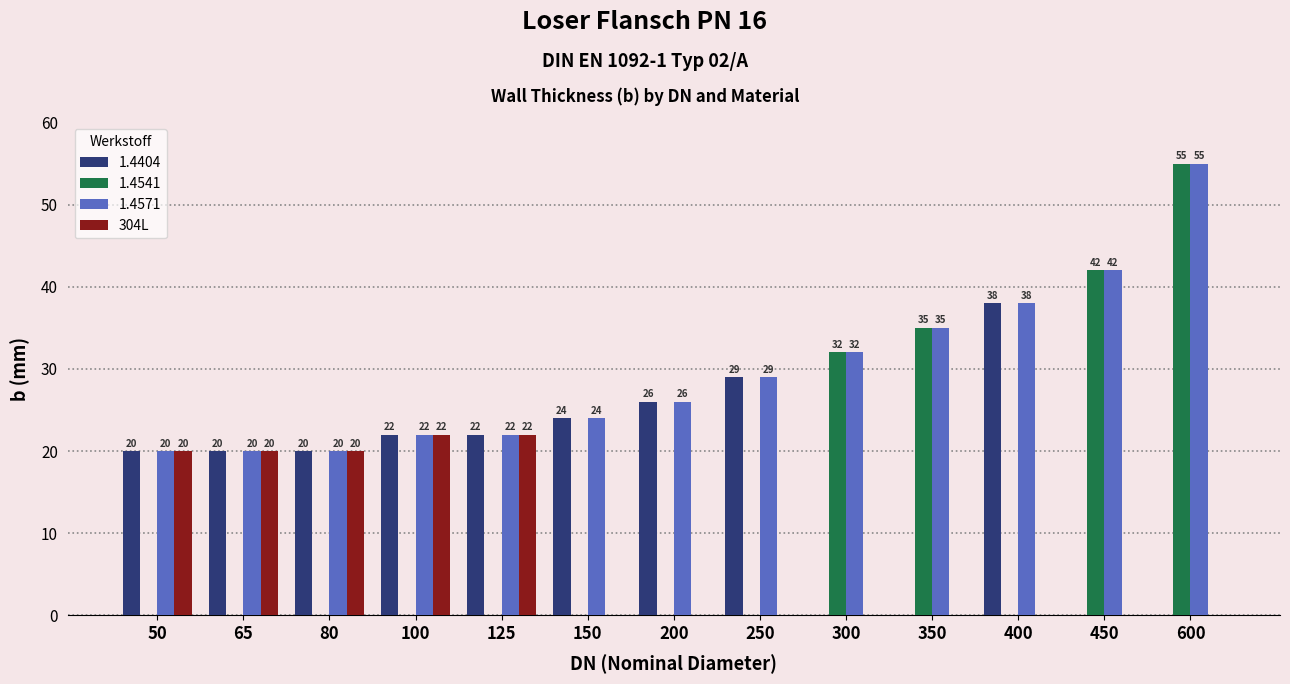

What is the sum of the 1.4404 values at 150 and 80?

44